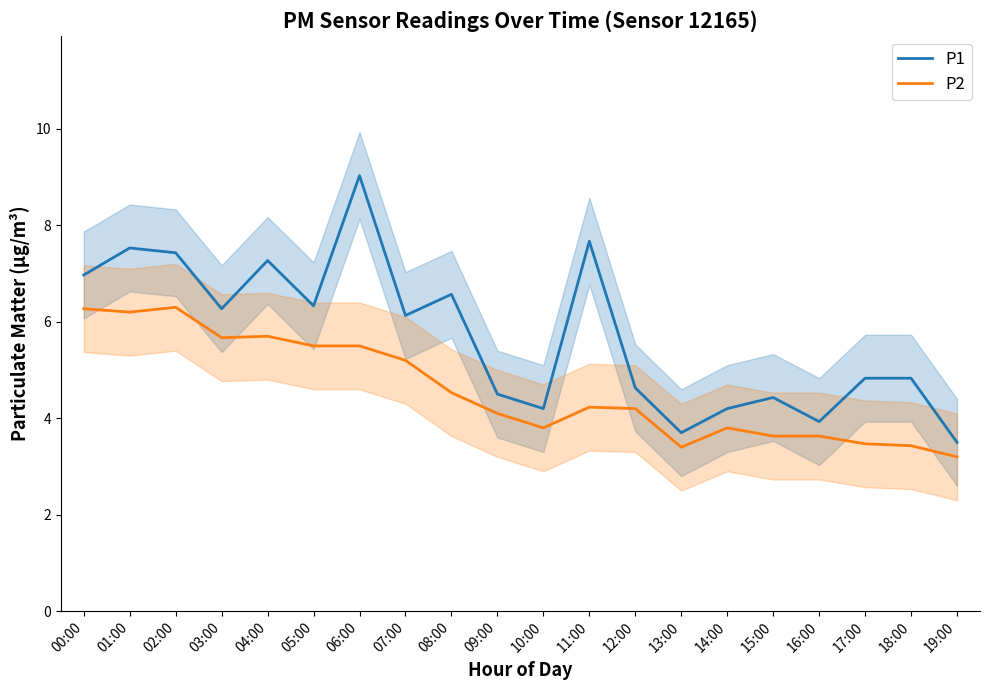

Where is the first local maximum for P1?

01:00